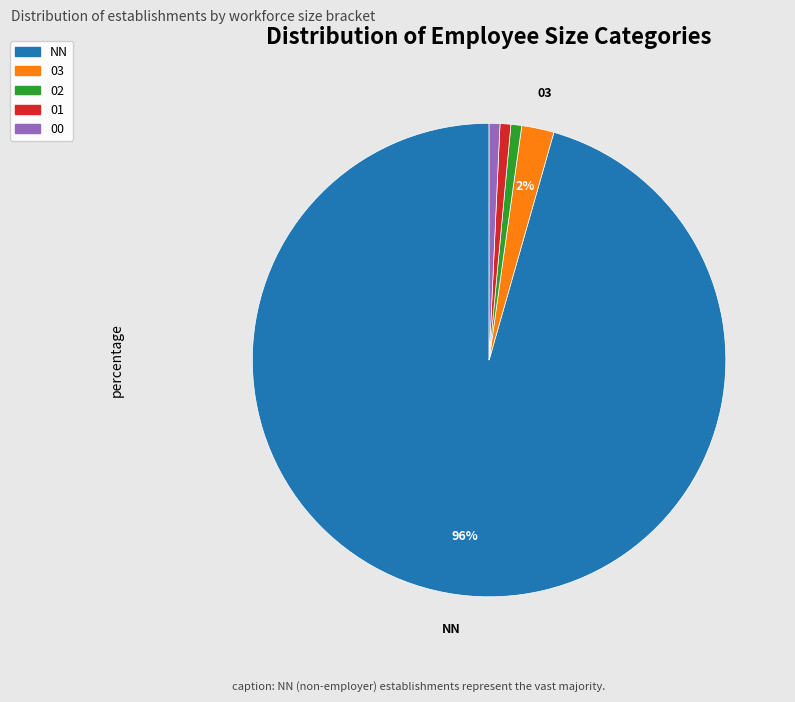

Do 02 and NN together represent more than half of the pie?

Yes